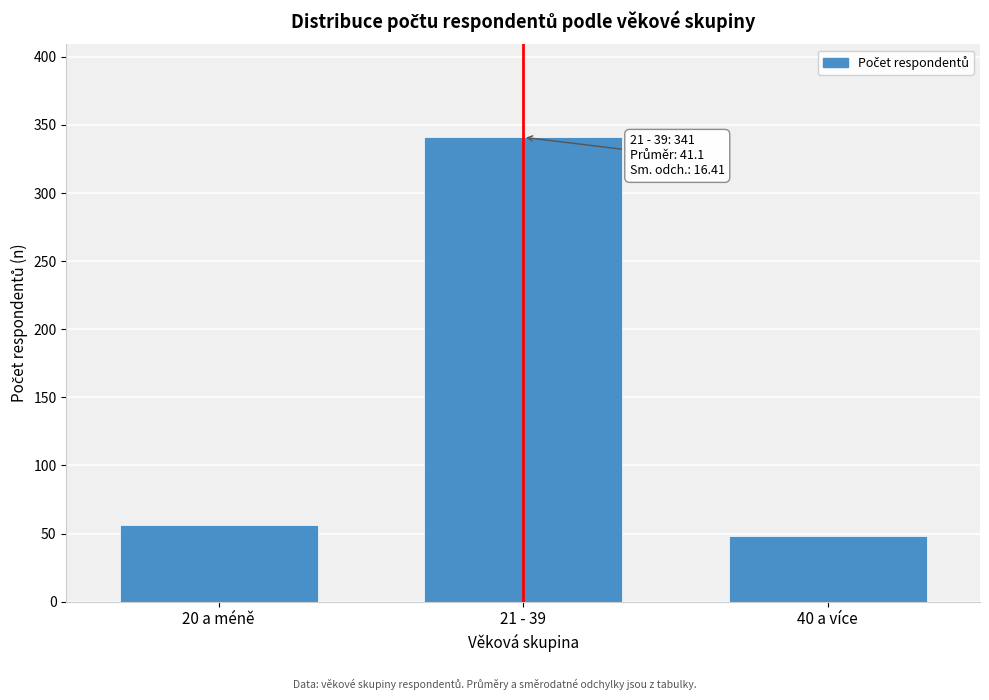

Reading left to right, list all the values displayed in this chart.

56	341	48